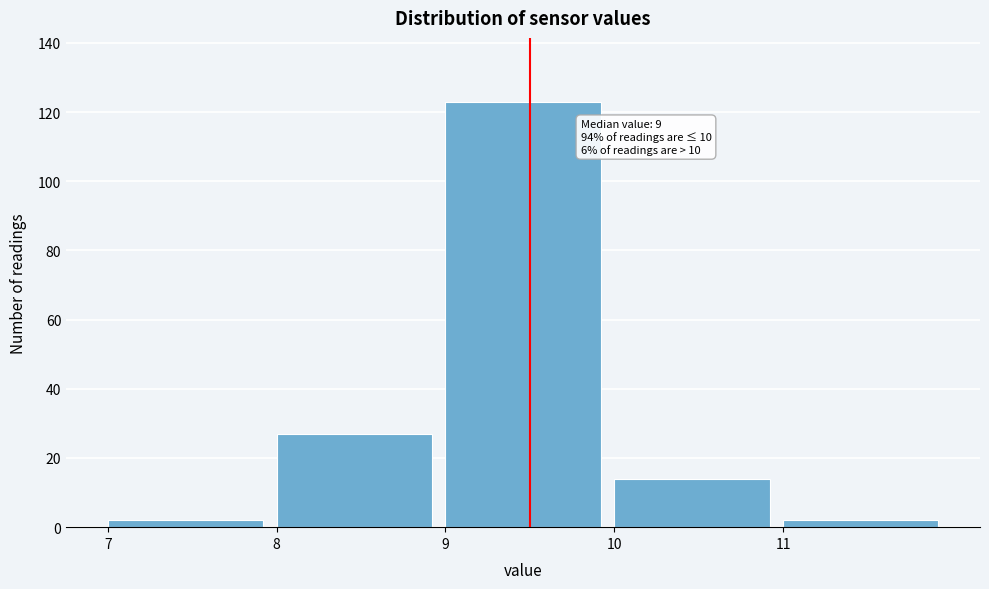

Which range on the x-axis has the tallest bar?

9 to 10